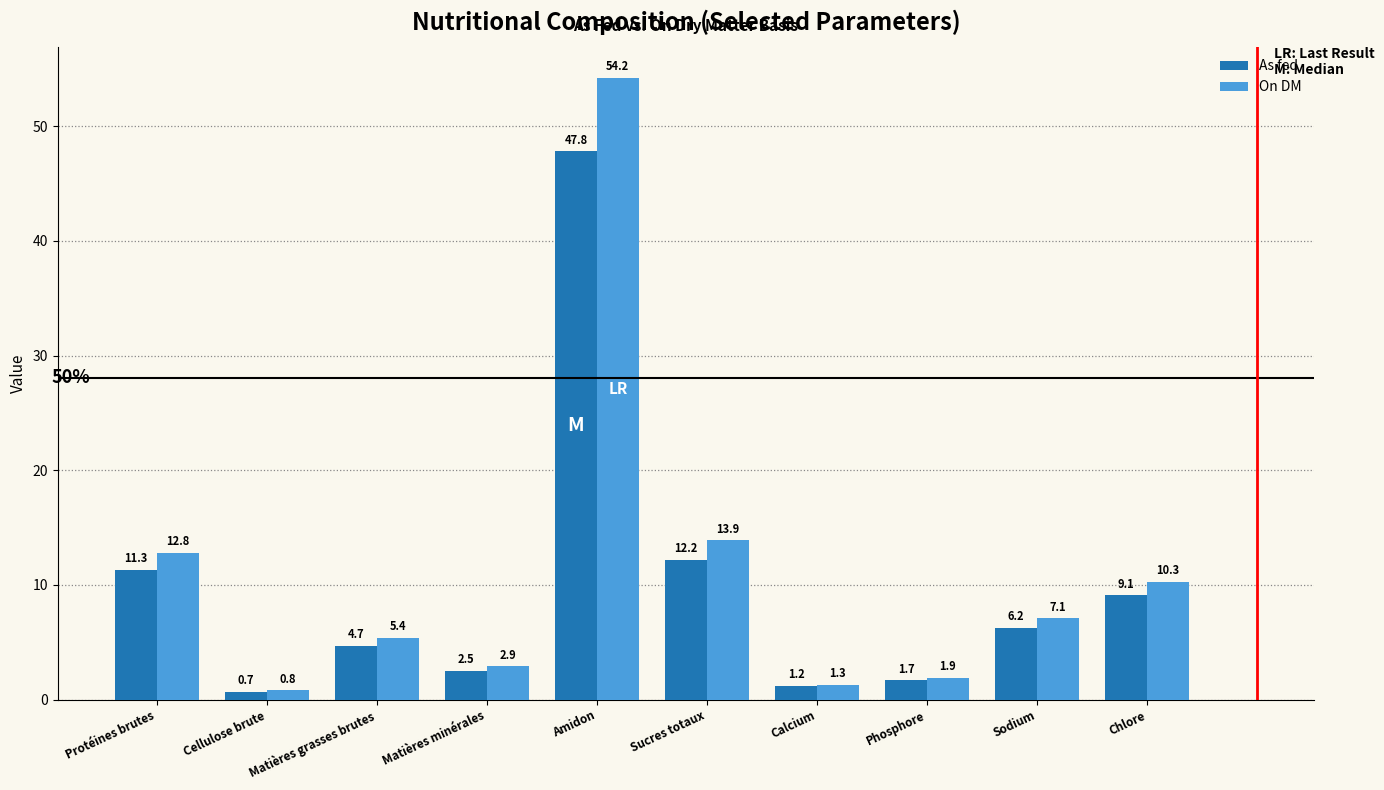

What is the value of the On DM bar at the 2nd from the left?

0.8